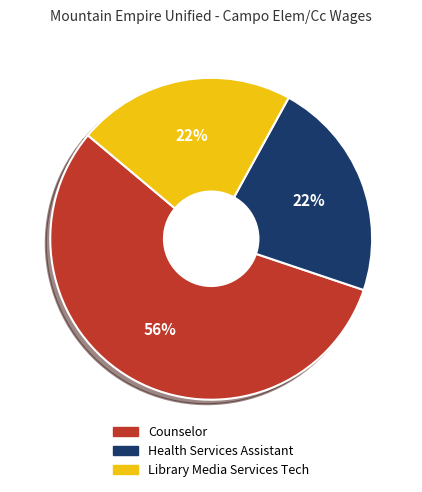

To the nearest percent, what percentage of the pie is Library Media Services Tech?

22%